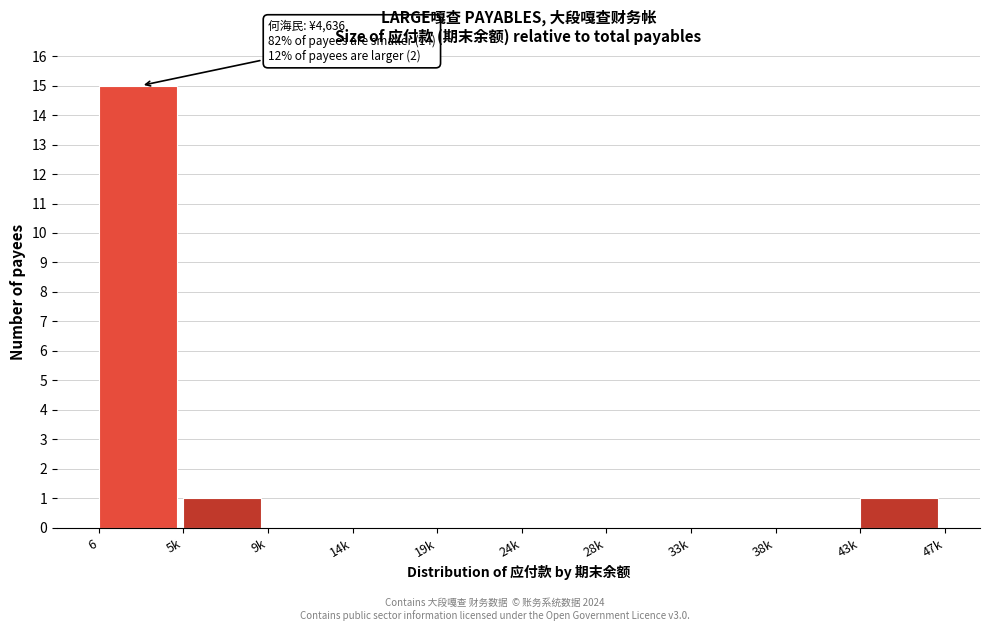

Reading right to left, transcribe all the data shown in this chart.

43k=1	38k=0	33k=0	28k=0	24k=0	19k=0	14k=0	9k=0	5k=1	6=15